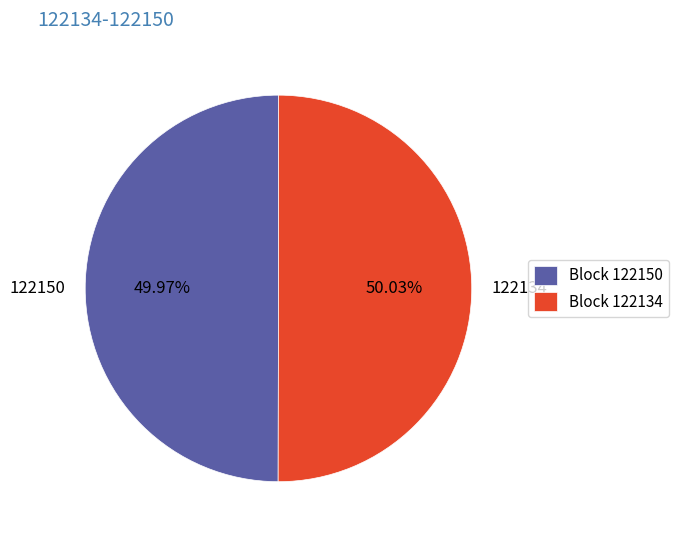

How many segments does this pie chart have?

2